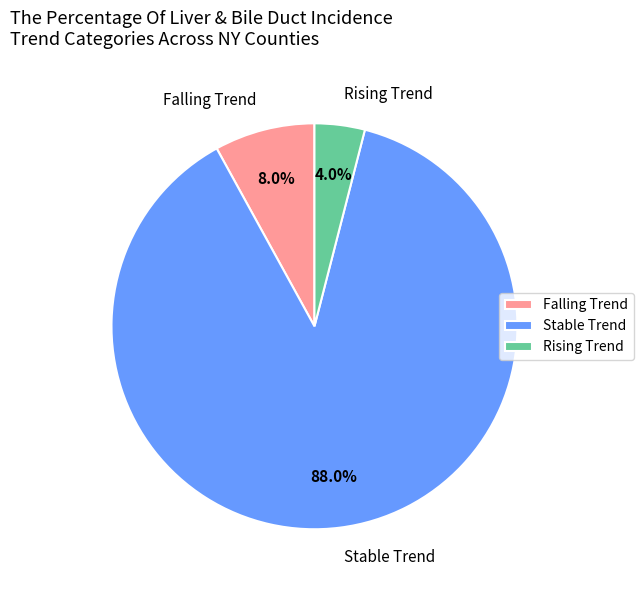

What is the largest slice in the pie chart?

Stable Trend